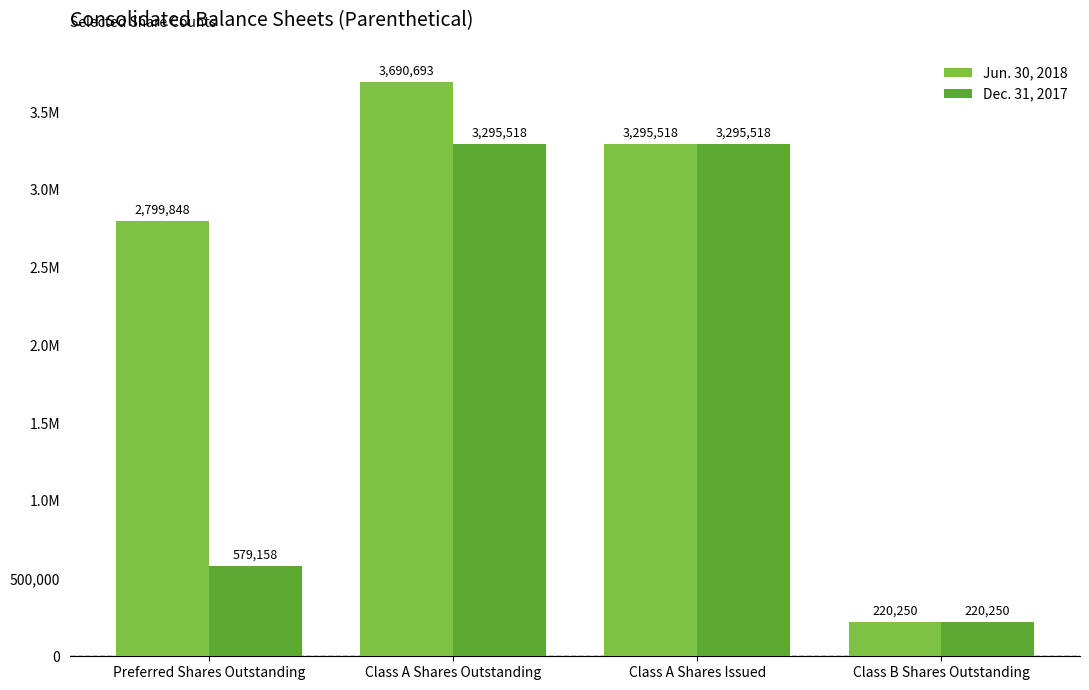

What are all the series names shown in the legend?

Jun. 30, 2018, Dec. 31, 2017